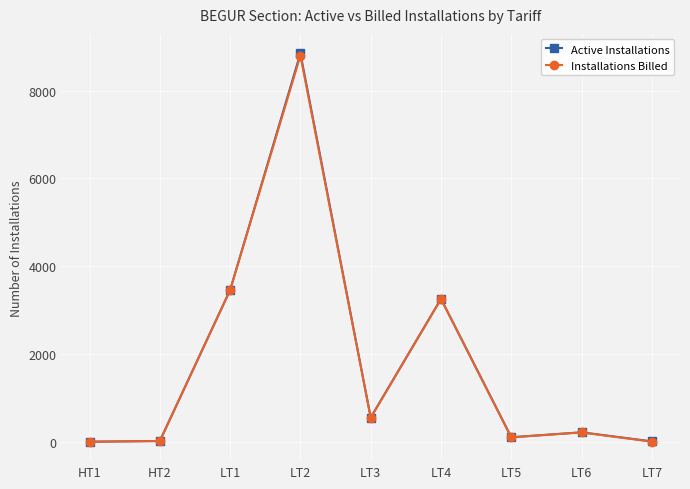

How many interior local peaks does the Active Installations series have?

3